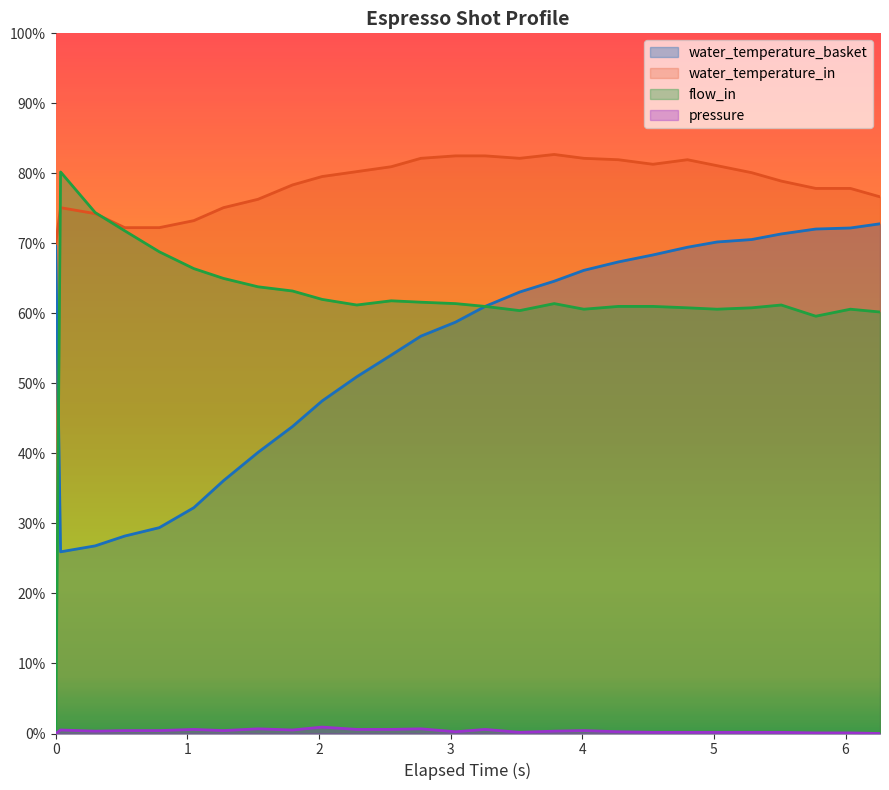

True or false: water_temperature_in and water_temperature_basket cross at least once.

False